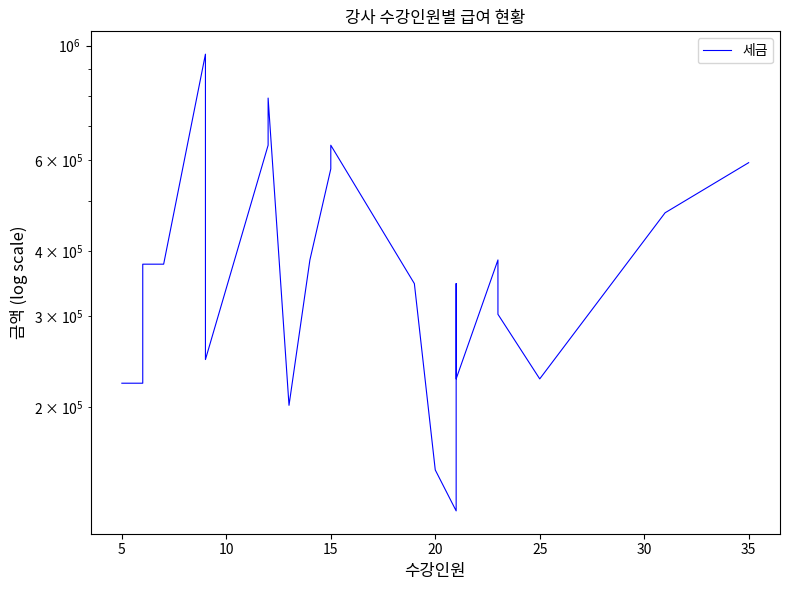

What is the ratio of the value at 23 to the value at 17?

1.7